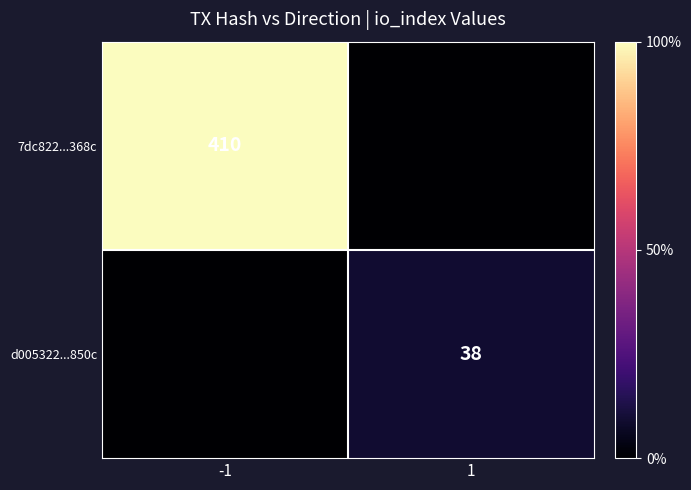

Is the value of d005322...850c at 1 greater than the value of 7dc822...368c at -1?

No